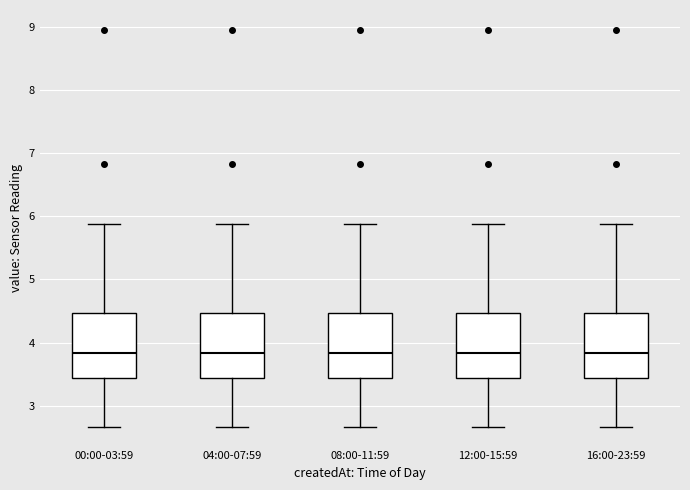

Where is the upper edge of the box for 00:00-03:59 on the y-axis? The values are not printed on the chart, so give them approximately, as read against the axis.

4.5